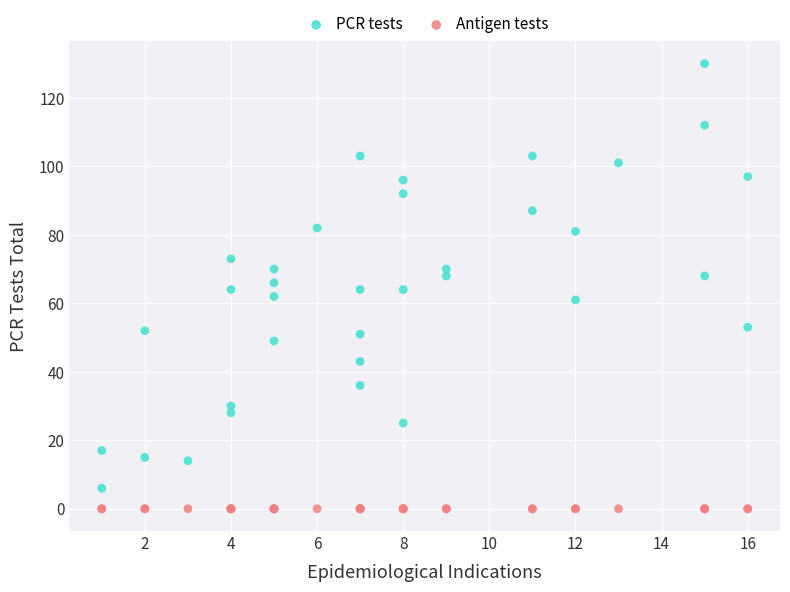

Which series contains the lowest Y value?

Antigen tests